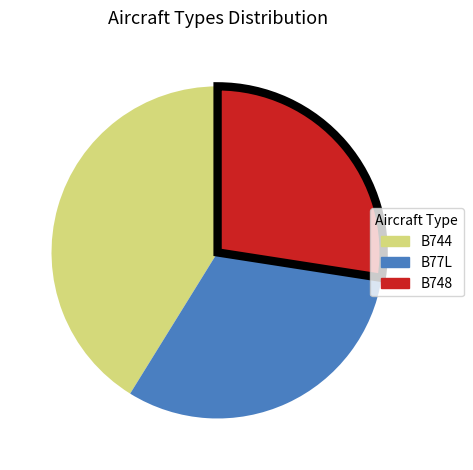

What is the smallest slice in the pie chart?

B748